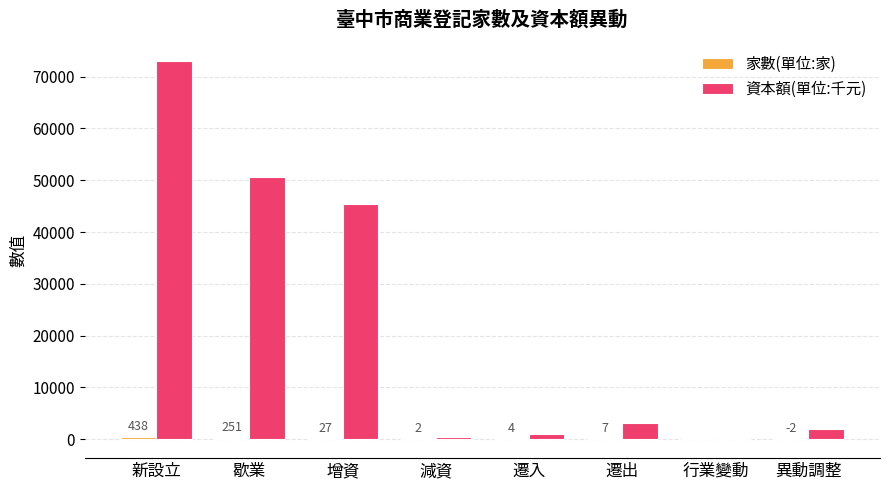

At which category is the sum across all series the highest?

新設立